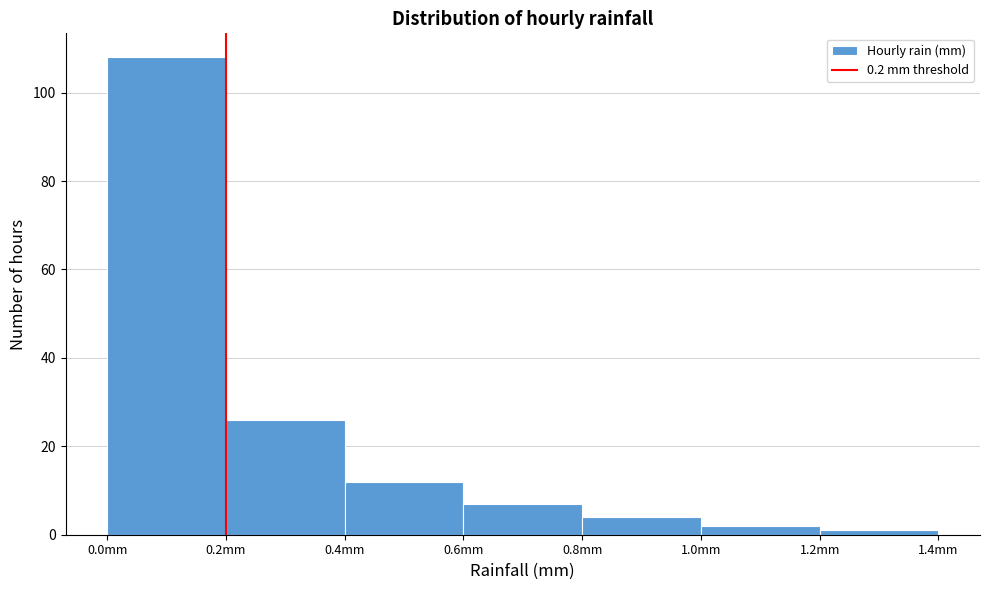

Reading left to right, transcribe this chart: for each bar, give the range it covers on the x-axis and its height. The values are not printed on the chart, so give them approximately, as read against the axis.

0.0 to 0.2: 108
0.2 to 0.4: 26
0.4 to 0.6: 12
0.6 to 0.8: 8
0.8 to 1.0: 4
1.0 to 1.2: 2
1.2 to 1.4: under 2